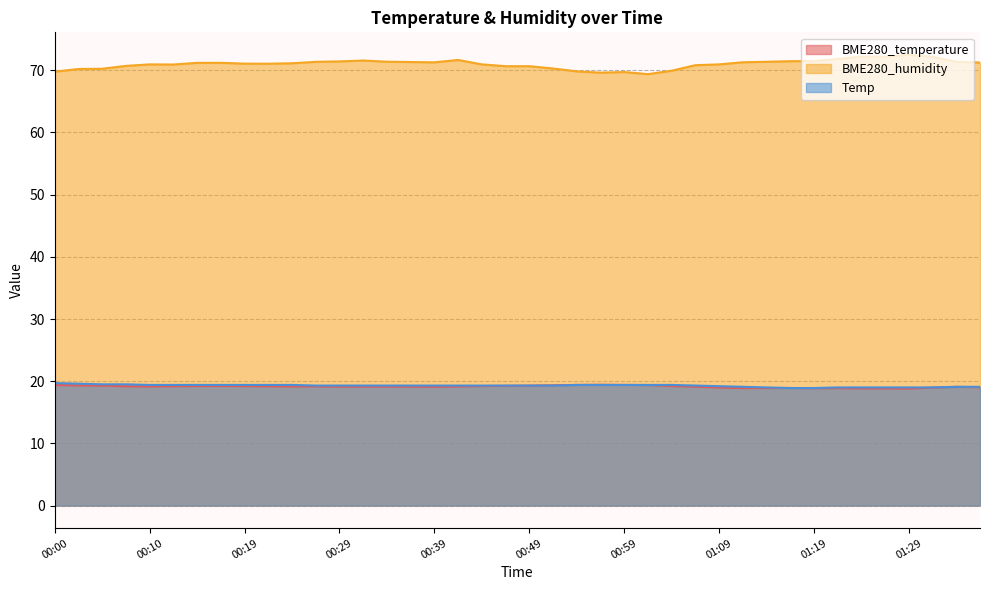

True or false: BME280_humidity and BME280_temperature intersect in this chart.

False